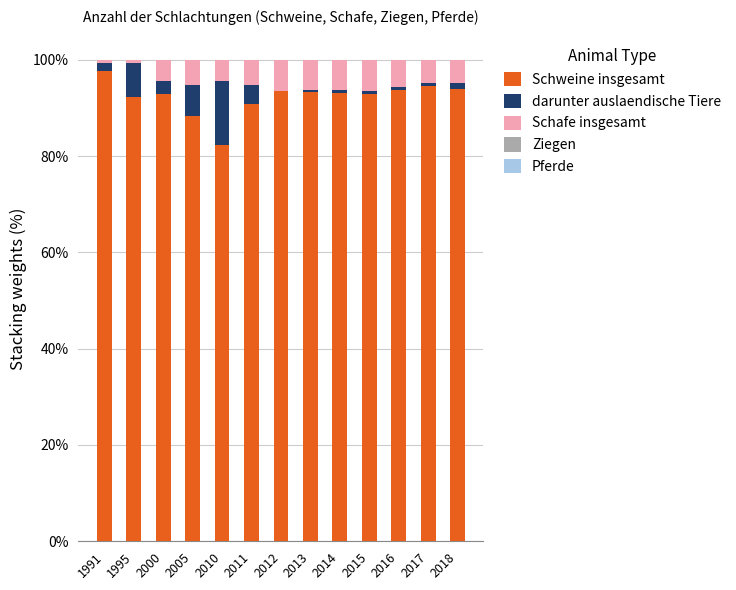

What is the sum of all Schweine insgesamt values?

1198.9